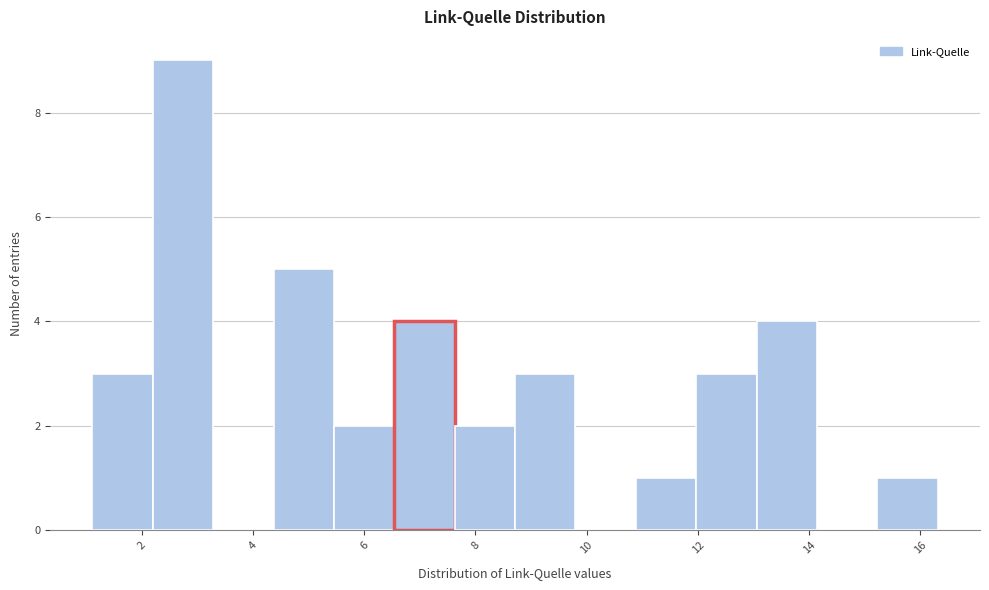

Reading left to right, transcribe this chart: for each bar, give the range it covers on the x-axis and its height. Neither the bar edges nor the heights are printed on the chart, so give them approximately, as read against the axes.

1.2 to 2.2: 3
2.2 to 3.2: 9
3.2 to 4.4: 0
4.4 to 5.4: 5
5.4 to 6.6: 2
6.6 to 7.6: 4
7.6 to 8.8: 2
8.8 to 9.8: 3
9.8 to 10.8: 0
10.8 to 12.0: 1
12.0 to 13.0: 3
13.0 to 14.2: 4
14.2 to 15.2: 0
15.2 to 16.4: 1